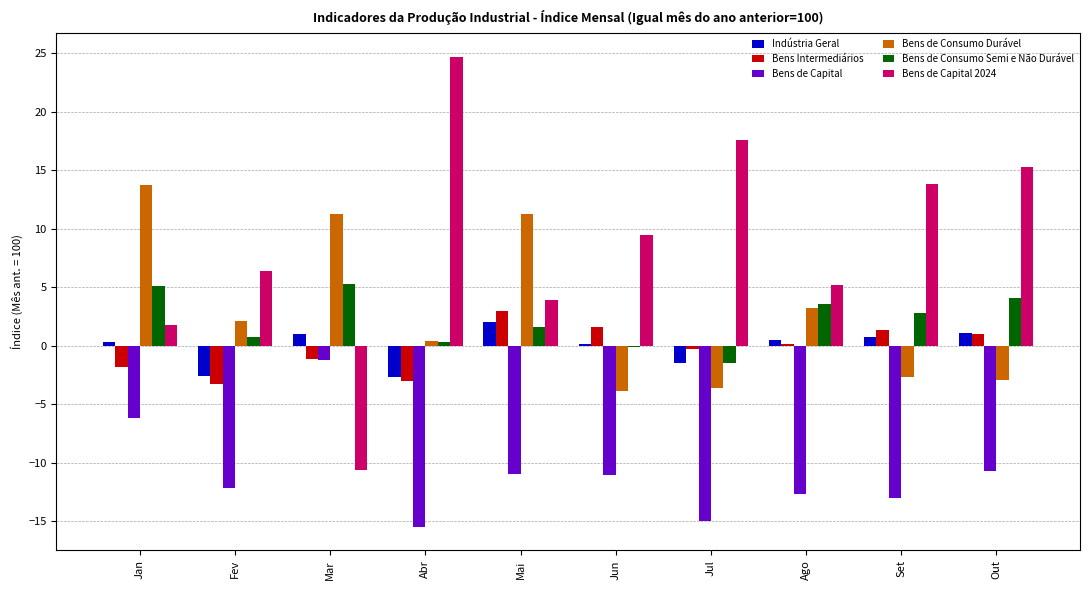

Is it true that Bens Intermediários equals -1.8 at Jan?

True